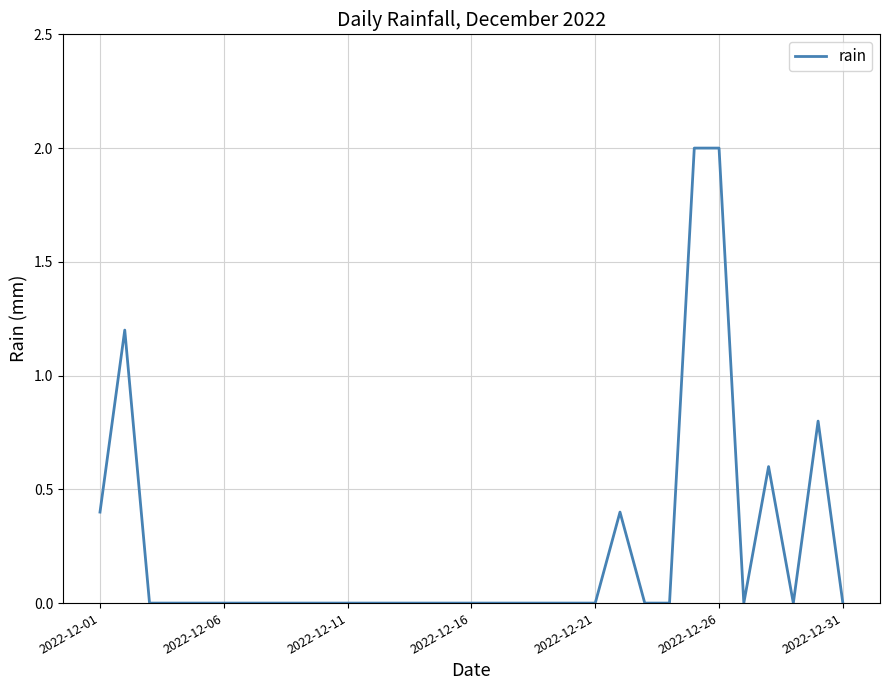

What is the greatest value displayed?

2.0